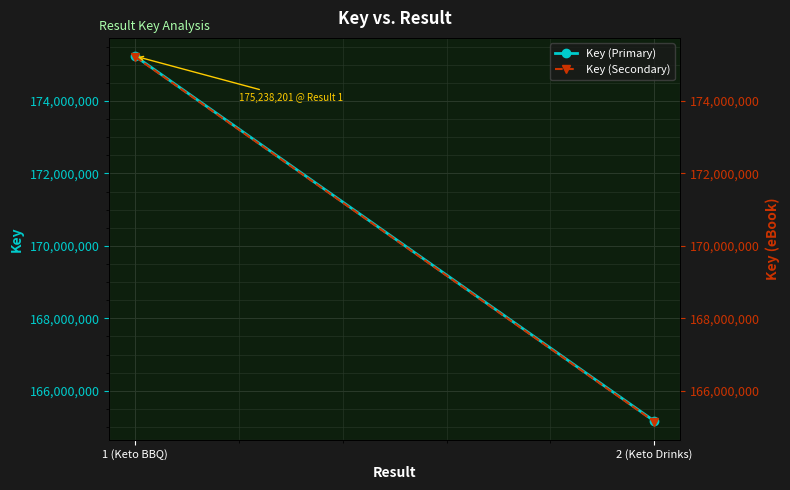

Reading right to left, what are all the values shown in this chart?

Key (Primary): 2 (Keto Drinks)=165166701.0	1 (Keto BBQ)=175238201.0
Key (Secondary): 2 (Keto Drinks)=165150184.3	1 (Keto BBQ)=175220677.2